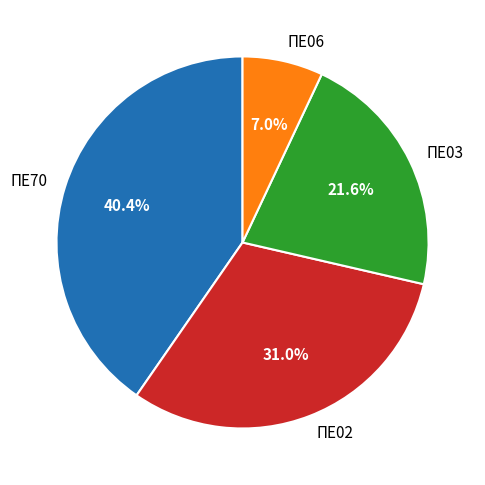

To the nearest percent, what is the difference between the largest and smallest slice percentages?

33%